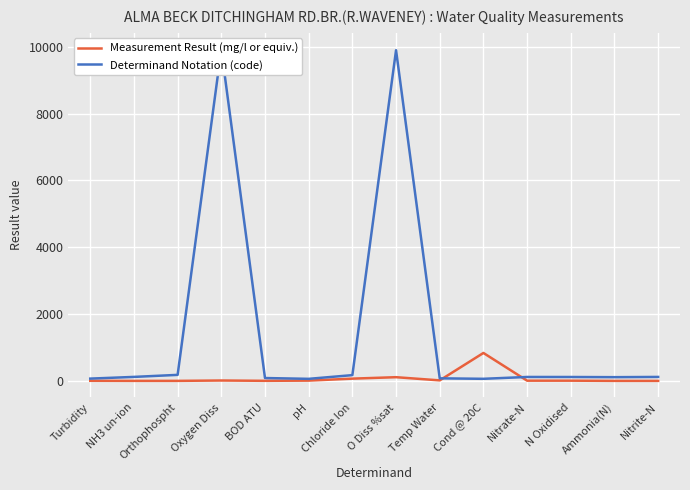

Reading left to right, list all the values displayed in this chart.

Measurement Result (mg/l or equiv.): Turbidity=2.4	NH3 un-ion=0.0	Orthophospht=0.1	Oxygen Diss=11.1	BOD ATU=1.7	pH=7.8	Chloride Ion=67.0	O Diss %sat=110.3	Temp Water=15.0	Cond @ 20C=836.0	Nitrate-N=6.1	N Oxidised=6.1	Ammonia(N)=0.0	Nitrite-N=0.0
Determinand Notation (code): Turbidity=68.0	NH3 un-ion=119.0	Orthophospht=180.0	Oxygen Diss=9924.0	BOD ATU=85.0	pH=61.0	Chloride Ion=172.0	O Diss %sat=9901.0	Temp Water=76.0	Cond @ 20C=62.0	Nitrate-N=117.0	N Oxidised=116.0	Ammonia(N)=111.0	Nitrite-N=118.0